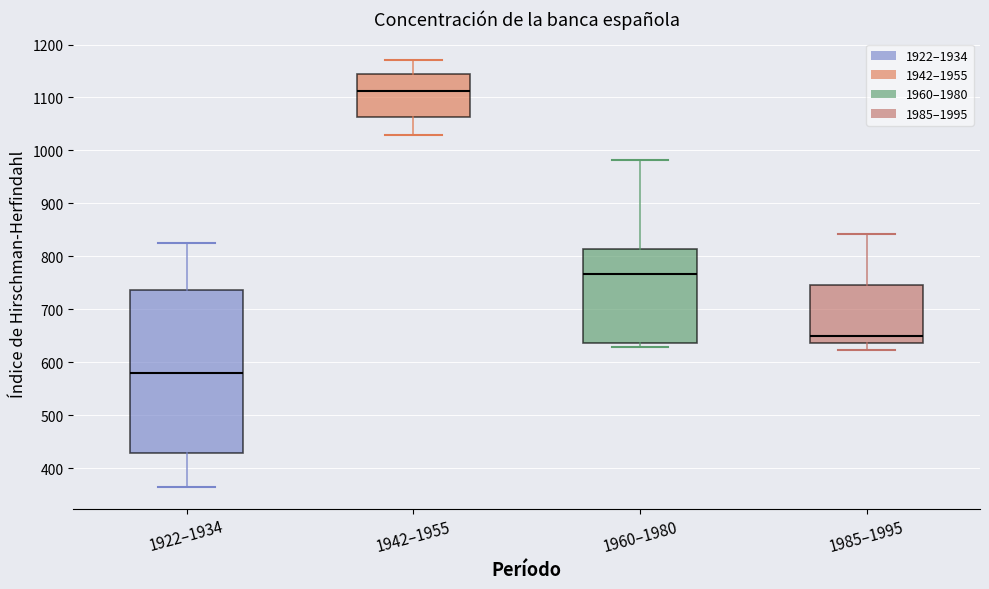

Reading left to right, read every box against the y-axis: the position of its median line, the range the box covers, and the ends of its whiskers. The values are not printed on the chart, so give them approximately, as read against the axis.

1922–1934: median 580, box 430 to 740, whiskers 360 to 830
1942–1955: median 1110, box 1060 to 1150, whiskers 1030 to 1170
1960–1980: median 770, box 640 to 810, whiskers 630 to 980
1985–1995: median 650, box 640 to 750, whiskers 620 to 840